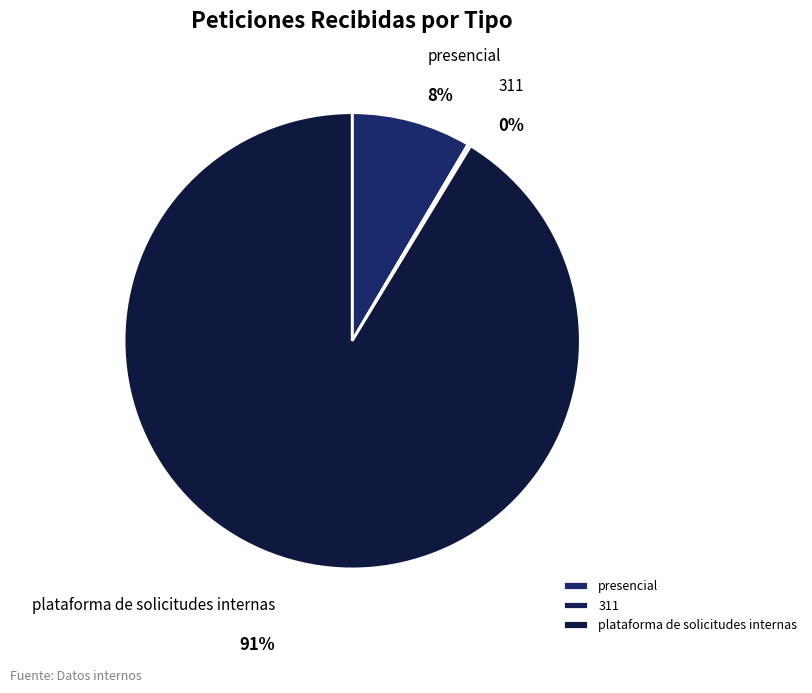

What portion of the pie excludes presencial?

91.5%